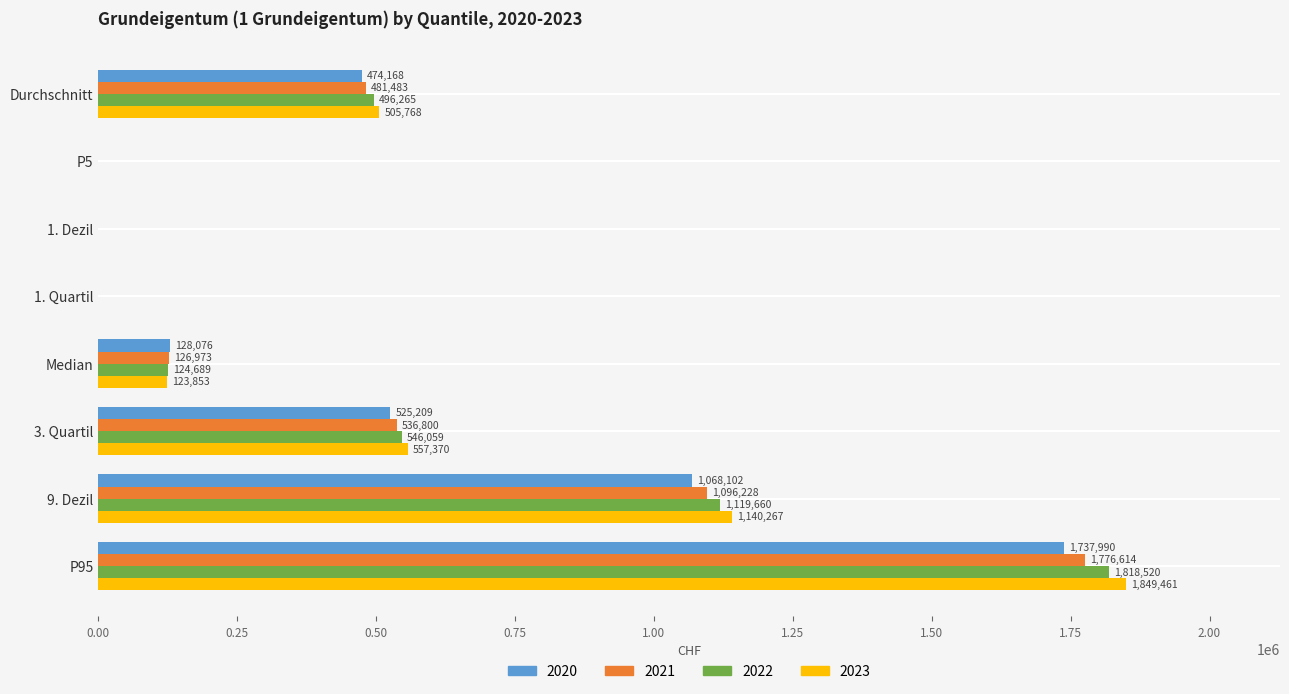

True or false: 2023 has a value of 505767.9 at Durchschnitt.

True